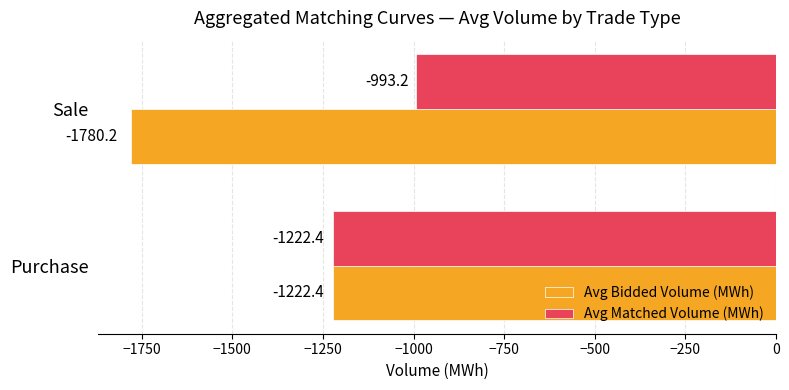

What are all the series names shown in the legend?

Avg Bidded Volume (MWh), Avg Matched Volume (MWh)